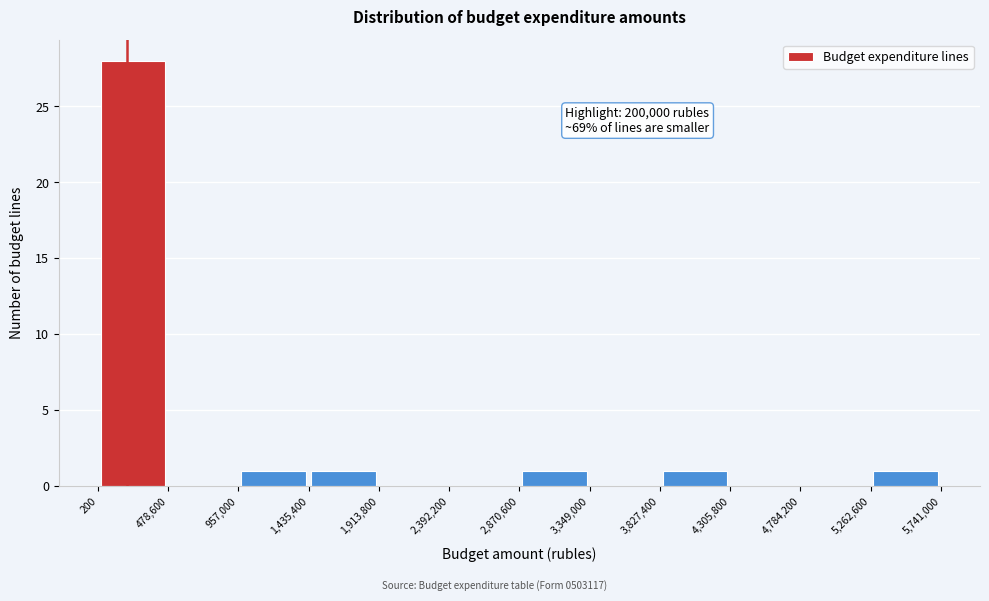

Over which range of the x-axis is the bar tallest?

200 to 478,600